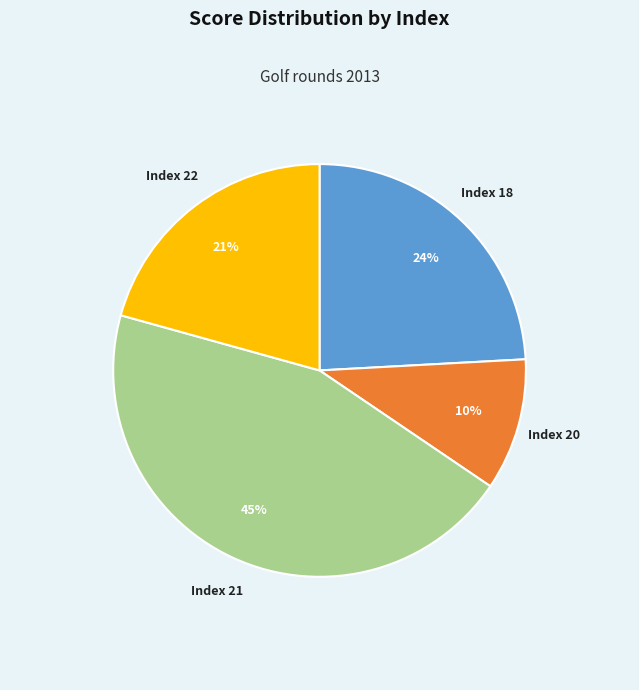

What is the smallest slice in the pie chart?

Index 20